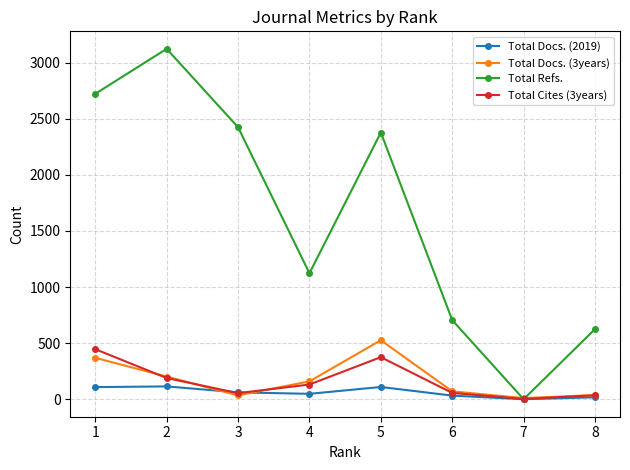

Between 4 and 7, which series saw the biggest shift?

Total Refs.